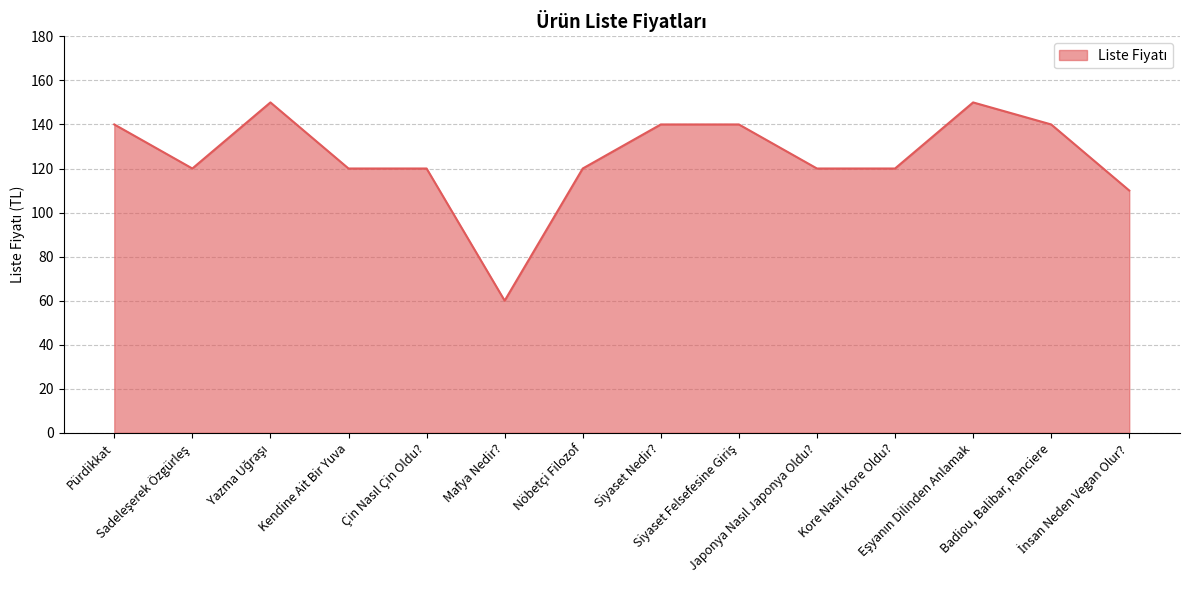

The chart shows a value of 140 at Siyaset Nedir?. True or false?

True